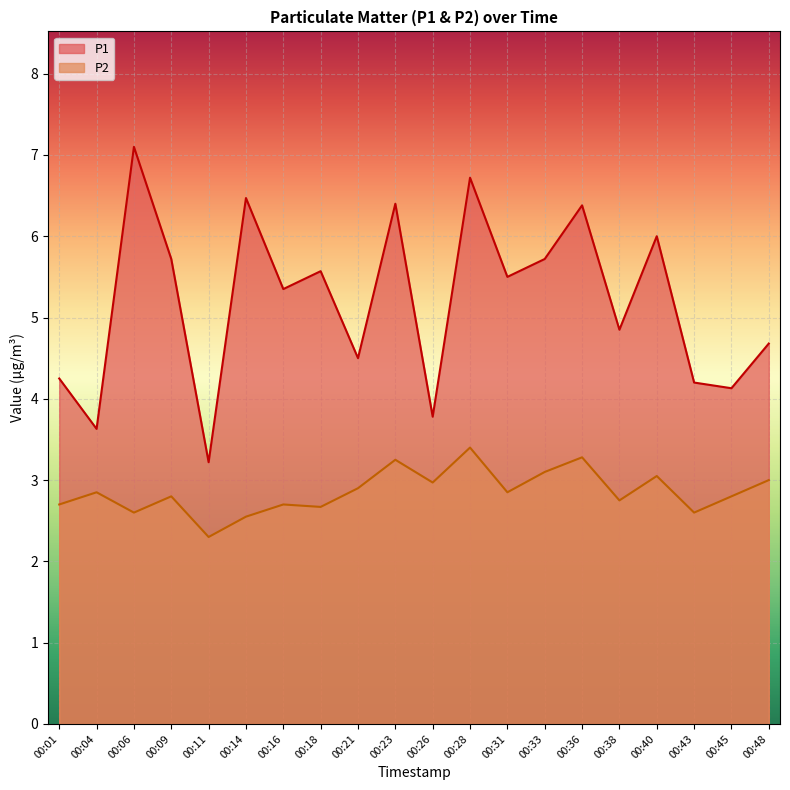

At how many categories does at least one series exceed 4?

17